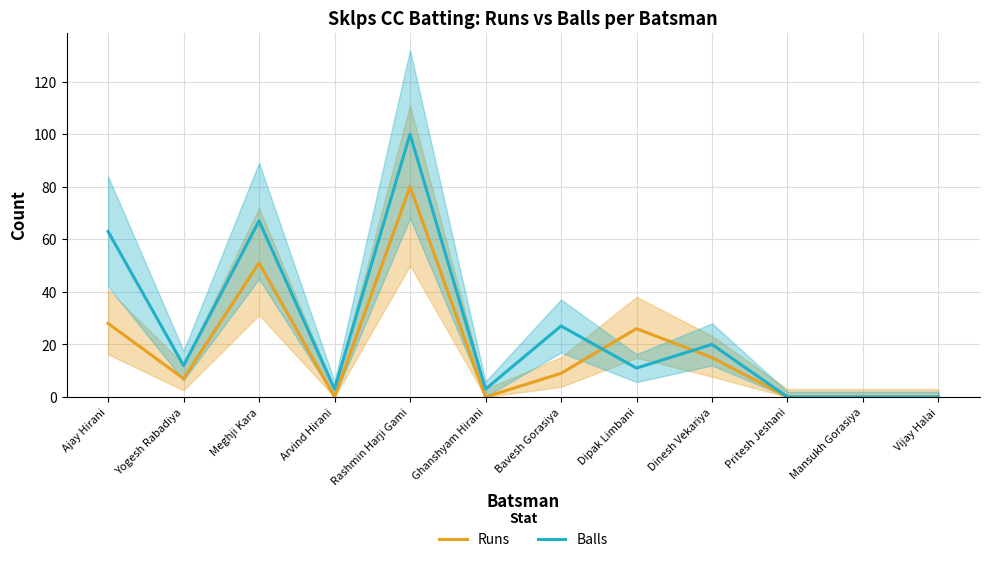

What is the greatest value displayed?

100